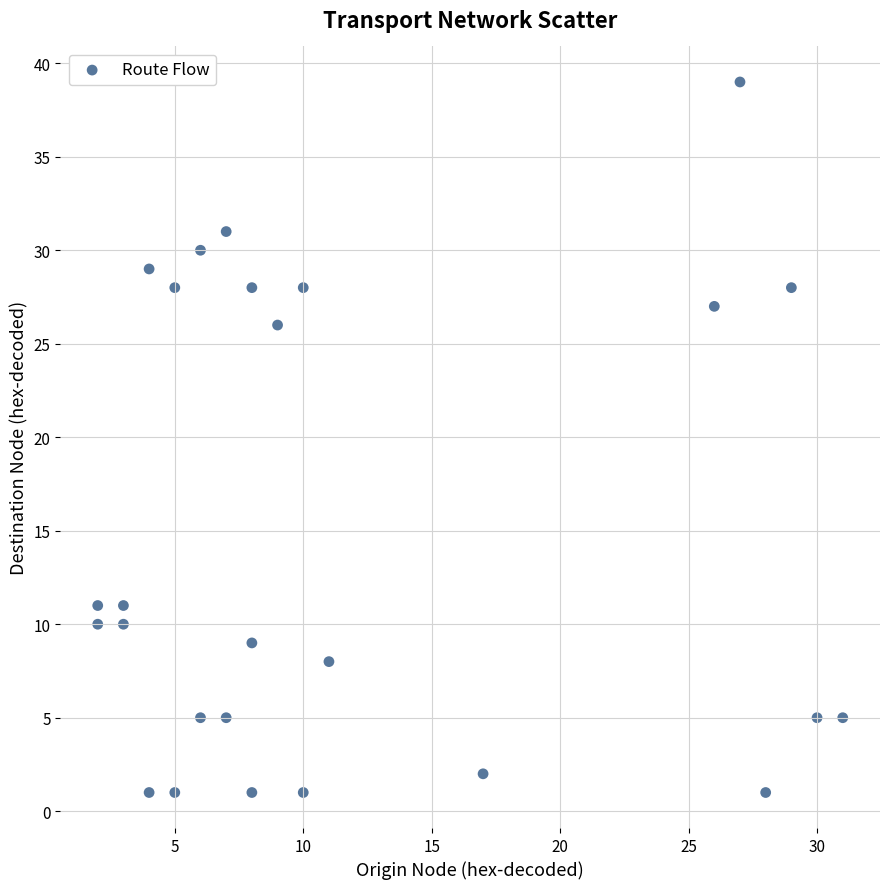

What Y value in the scatter plot is closest to 20?

26